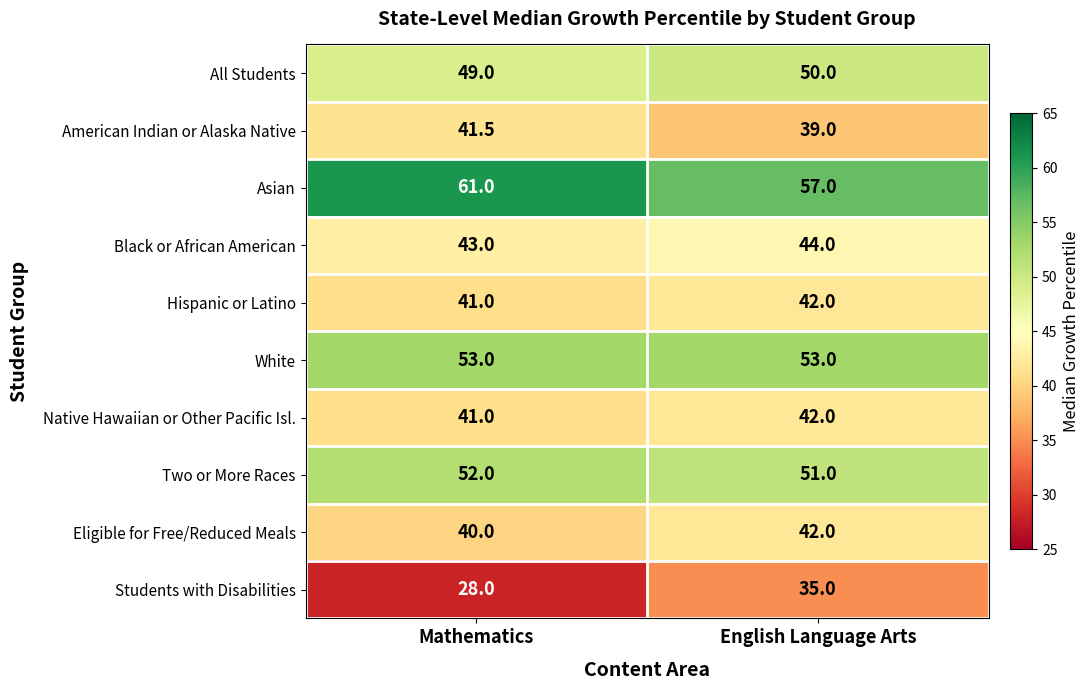

Which series changed the most between Mathematics and English Language Arts?

Students with Disabilities